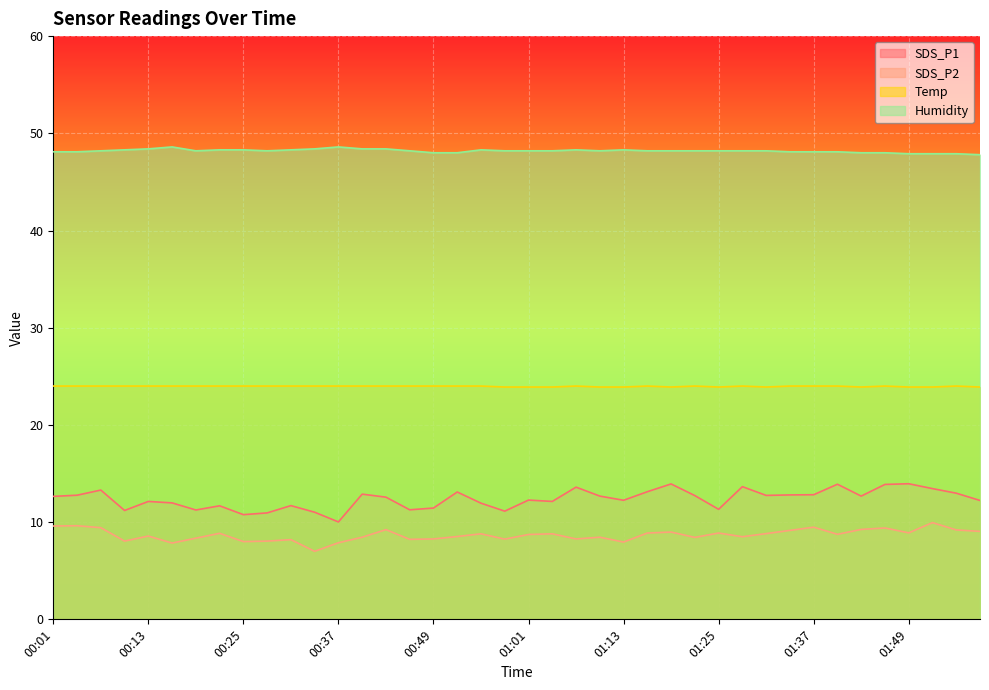

What is the label of the 5th point from the left?

00:13